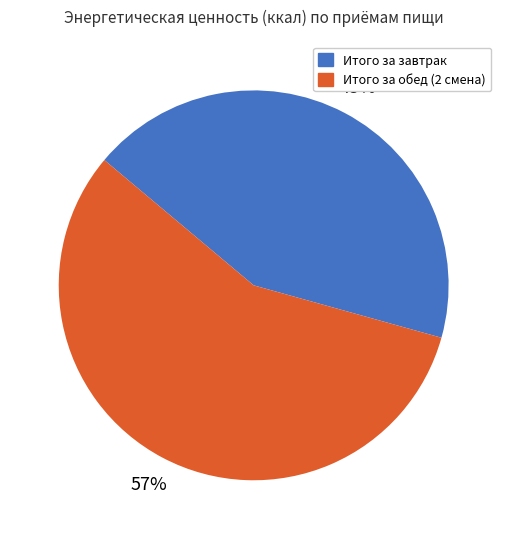

Approximately how many times larger is the value at Итого за завтрак compared to Итого за обед (2 смена)?

0.8